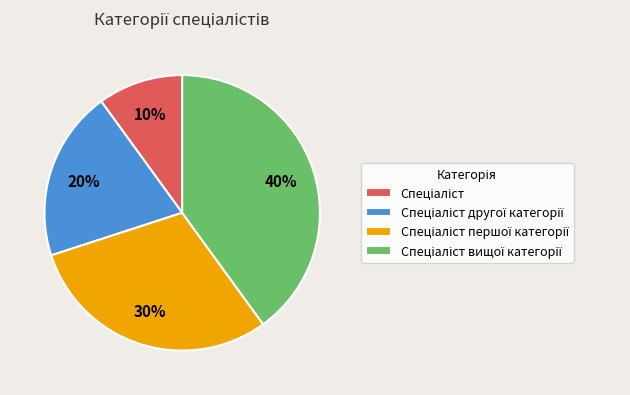

To the nearest percent, what is the average slice percentage?

25%